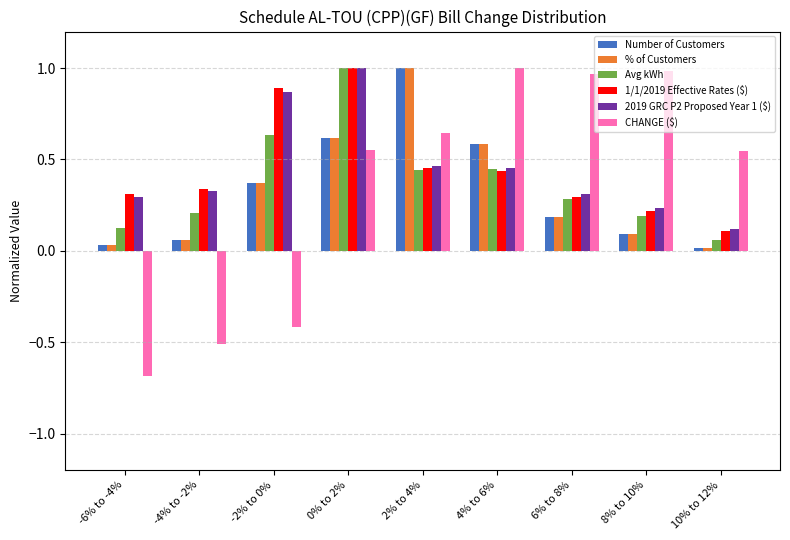

Which series has the largest range (max minus min)?

CHANGE ($)